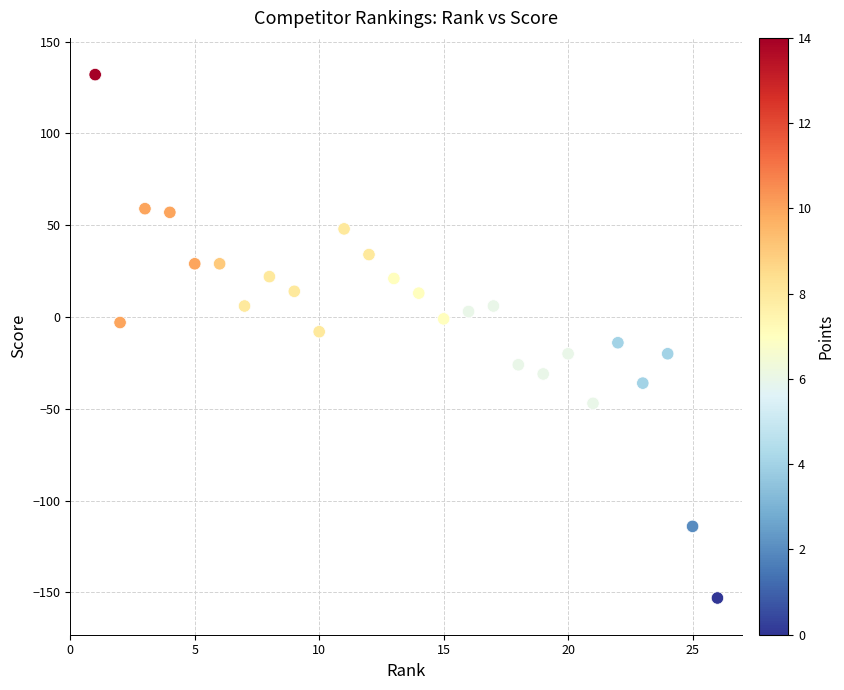

What is the range of X values (max minus min)?

25